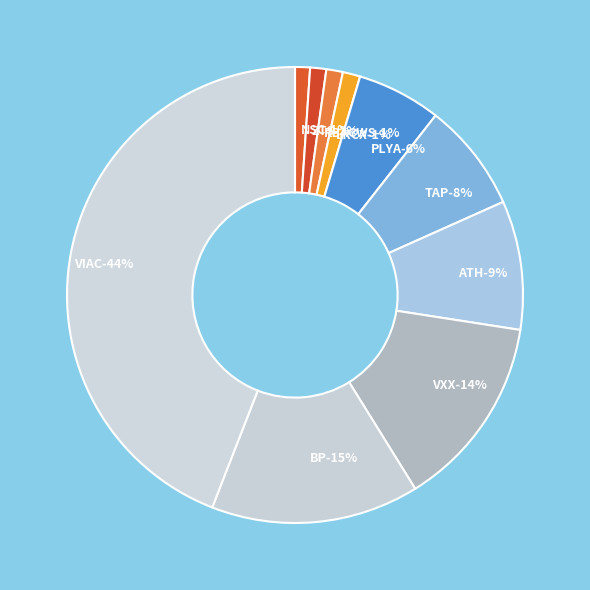

True or false: RBACWS accounts for 1% of the total.

True